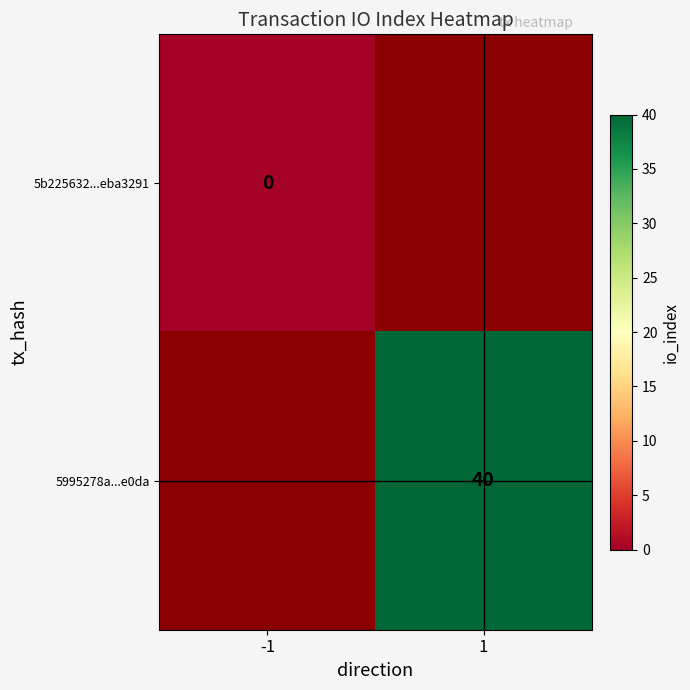

How many series are shown in this chart?

2